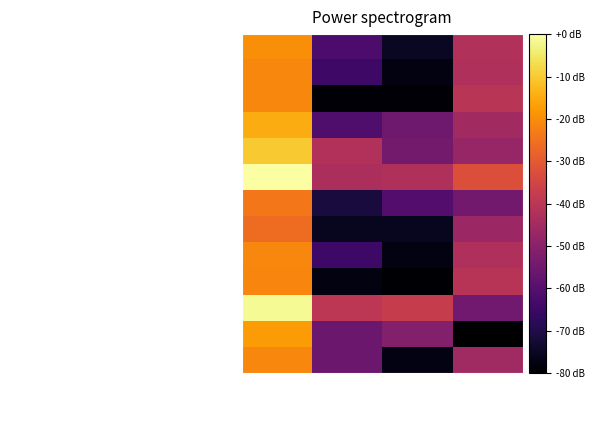

How many categories are shown in the chart?

4